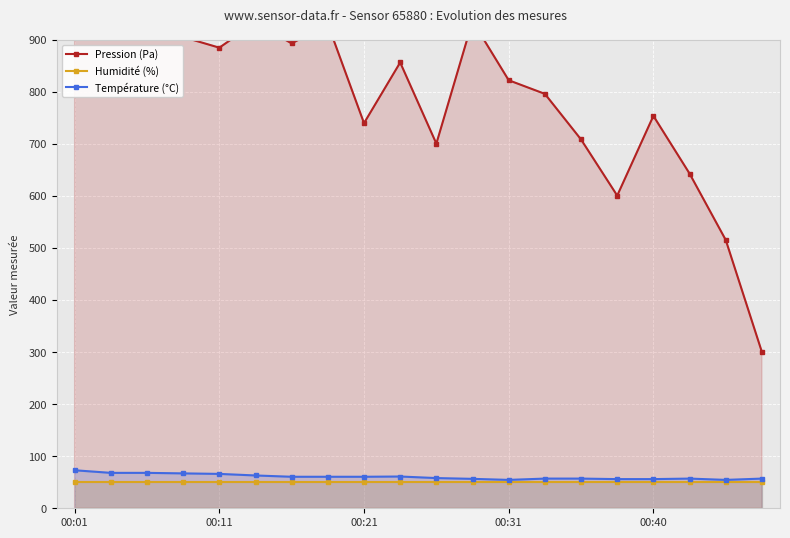

How many interior local peaks does the Température (°C) series have?

2